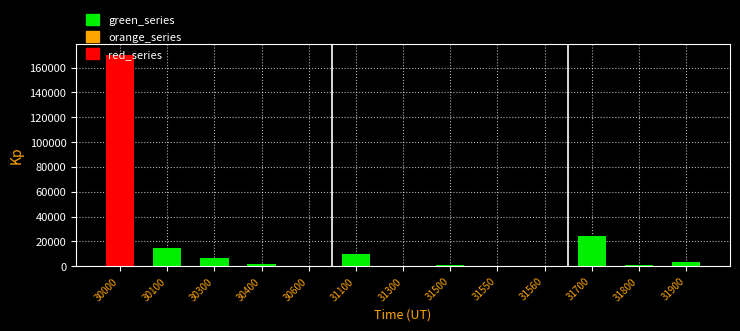

What is the greatest value displayed?

170506